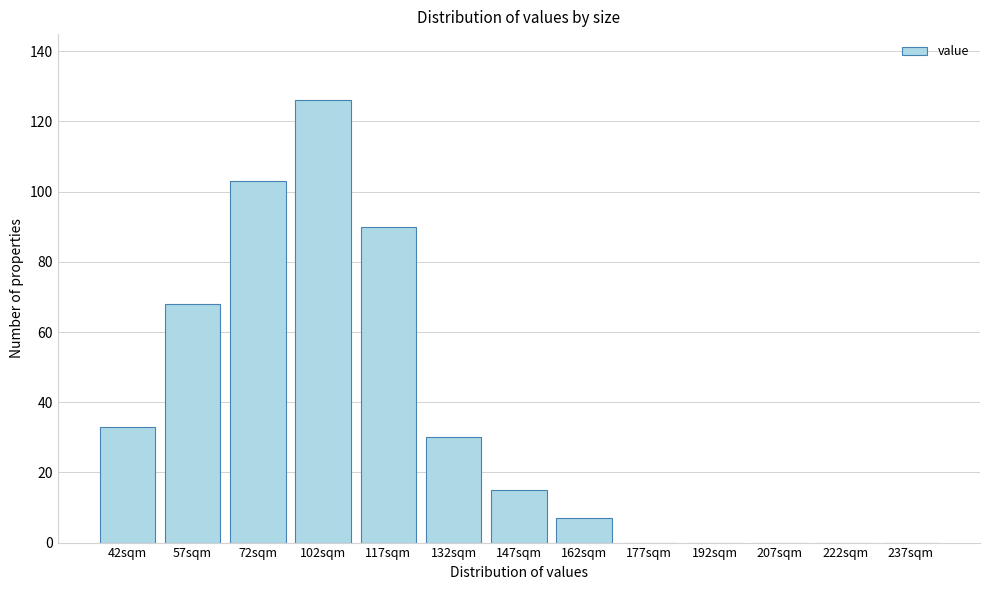

Reading left to right, extract all data points from this chart.

42sqm=33	57sqm=68	72sqm=103	102sqm=126	117sqm=90	132sqm=30	147sqm=15	162sqm=7	177sqm=0	192sqm=0	207sqm=0	222sqm=0	237sqm=0